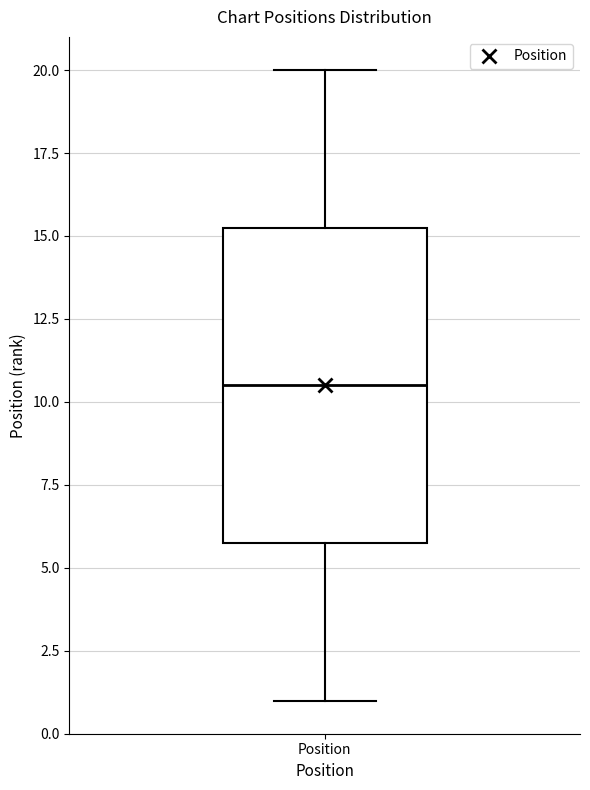

Transcribe this box plot: give where the median line is, the range the box spans, and where the two whiskers end, as read against the y-axis. The values are not printed on the chart, so give them approximately, as read against the axis.

median 10.5, box 6.0 to 15.5, whiskers 1.0 to 20.0